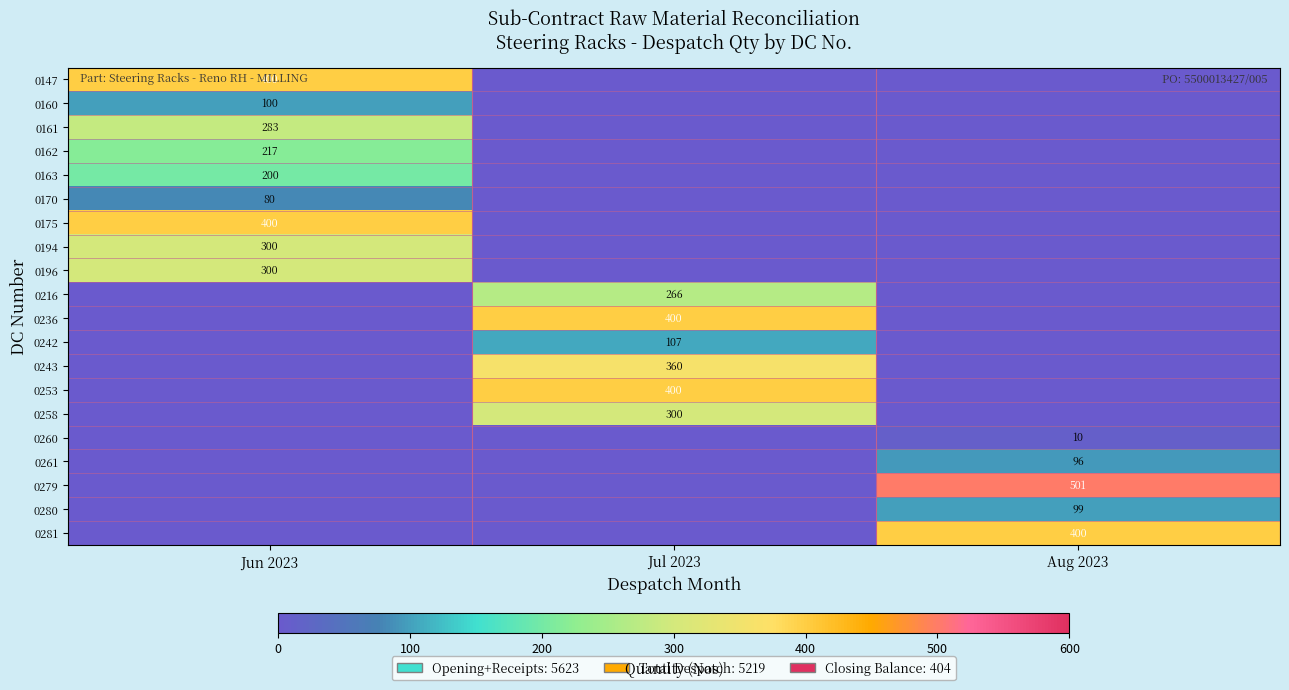

True or false: 0147 has a value of 400 at Jun 2023.

True